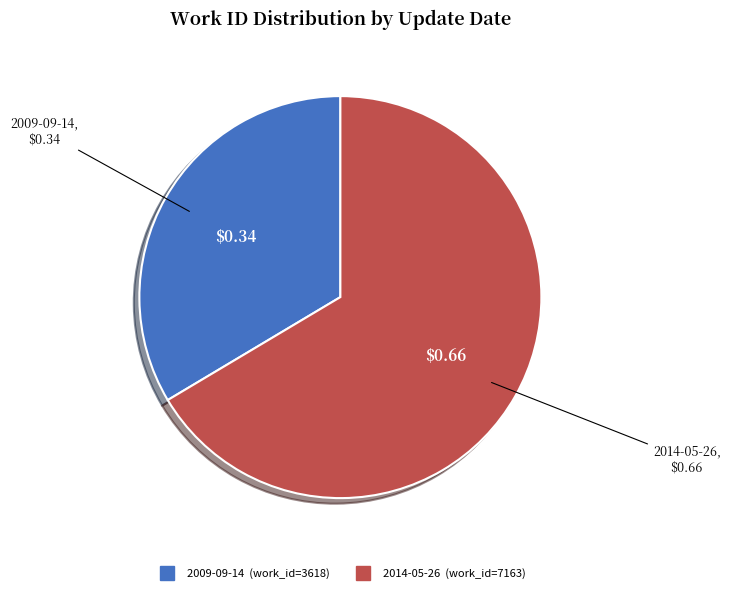

Is the sum of 2014-05-26 and 2009-09-14 greater than half?

Yes